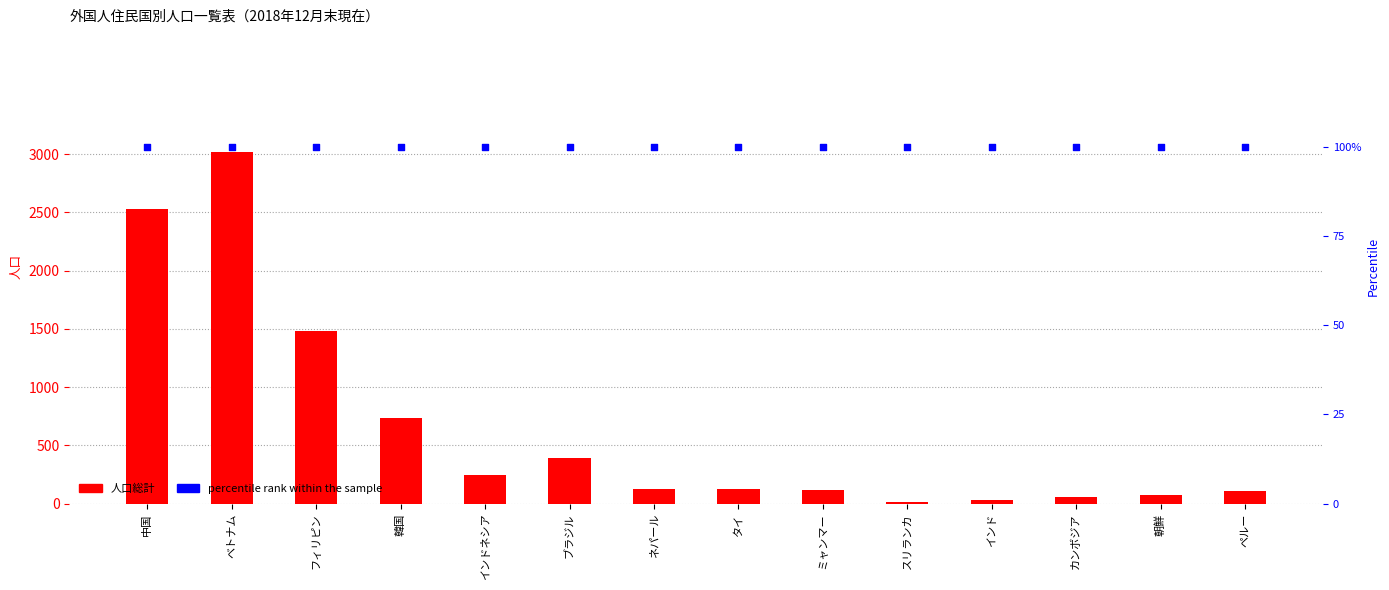

Is the value of percentile rank within the sample at 韓国 greater than the value of 人口総計 at タイ?

No